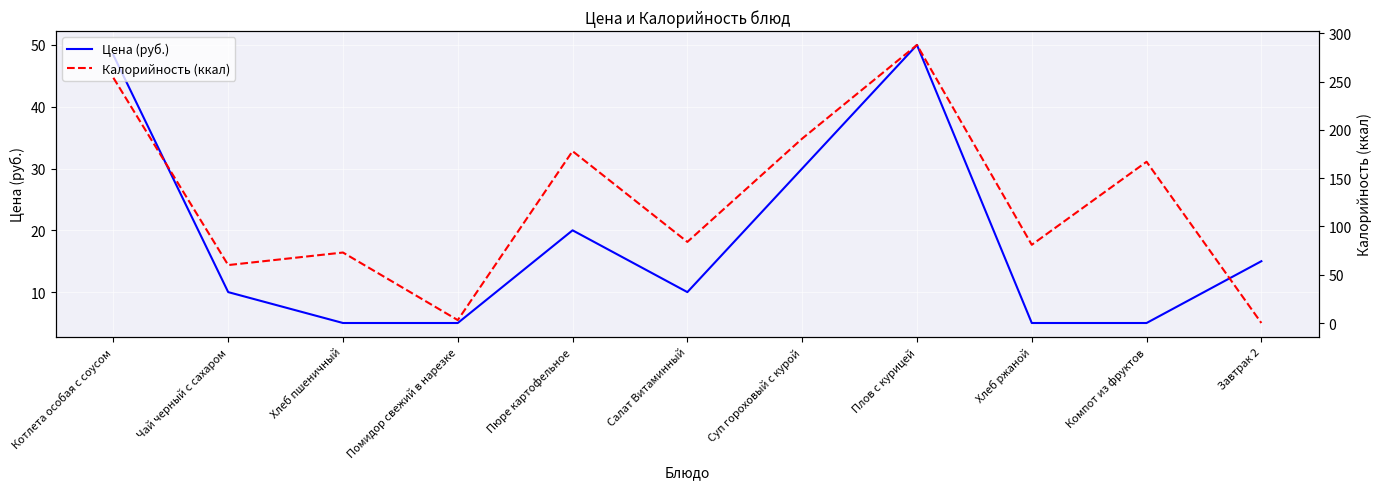

Which series ends up on top after the final intersection of Калорийность (ккал) and Цена (руб.)?

Цена (руб.)